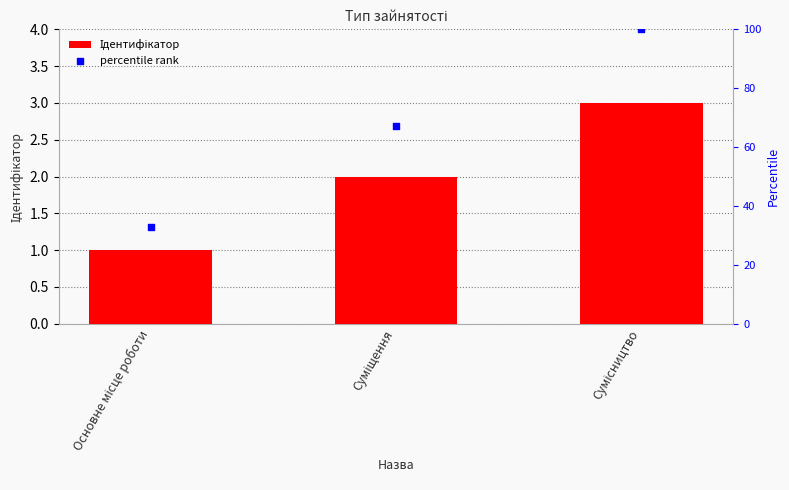

What is the total value across all series at Основне місце роботи?

34